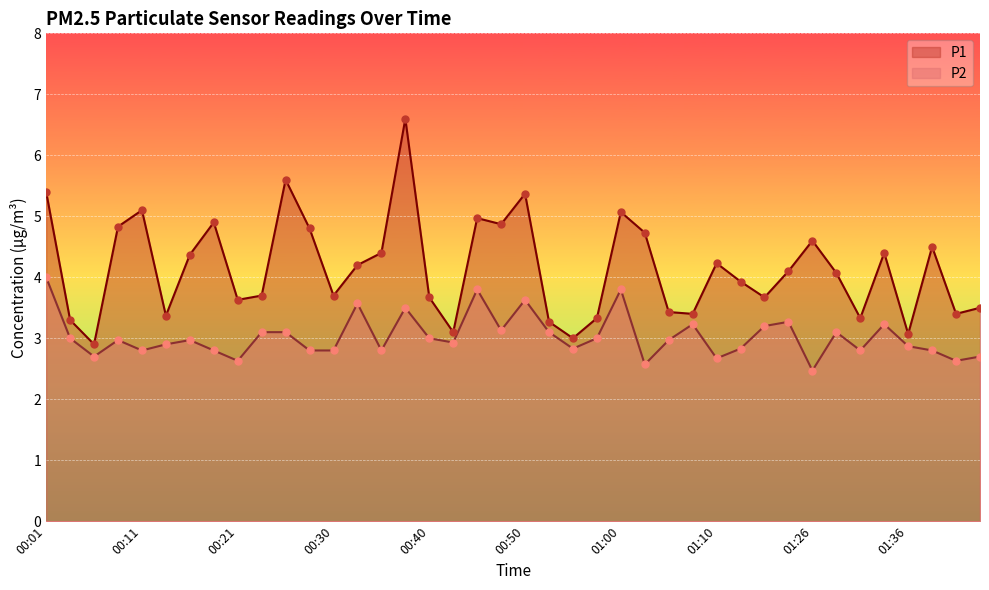

Which series reaches the minimum Y coordinate?

P2